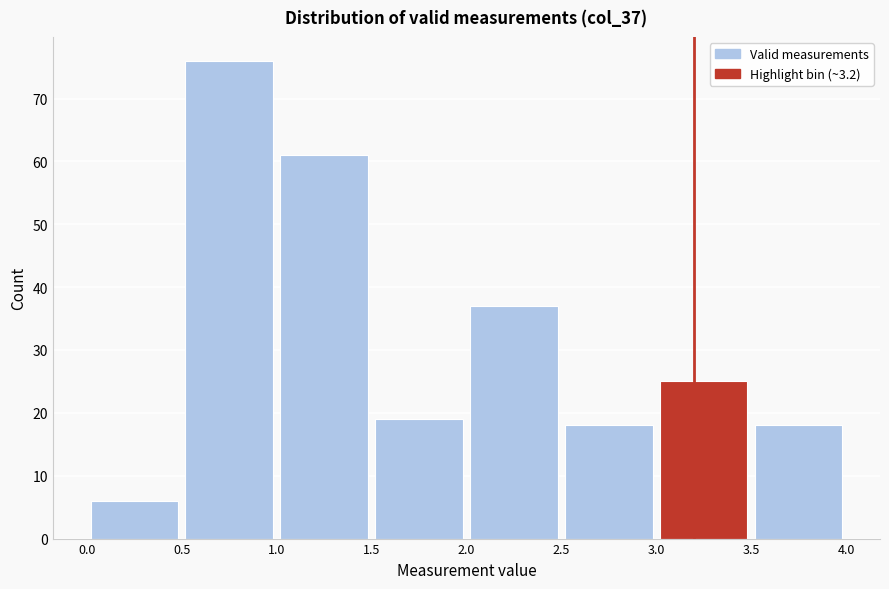

Reading left to right, list every bar in this chart as the range it spans on the x-axis followed by its height. The values are not printed on the chart, so give them approximately, as read against the axis.

0.0 to 0.5: 6
0.5 to 1.0: 76
1.0 to 1.5: 61
1.5 to 2.0: 19
2.0 to 2.5: 37
2.5 to 3.0: 18
3.0 to 3.5: 25
3.5 to 4.0: 18